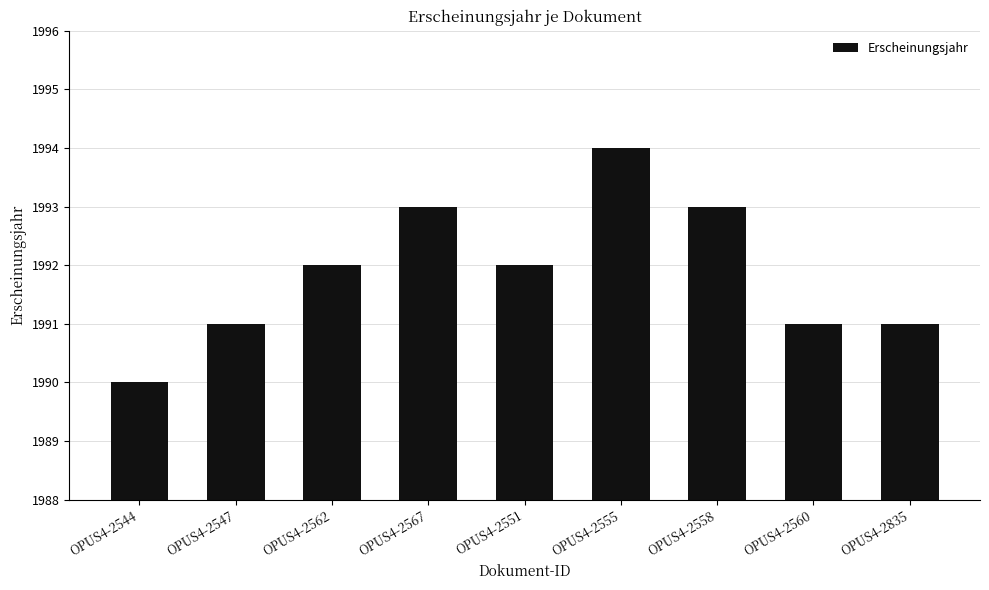

What is the difference between the maximum and minimum values?

4